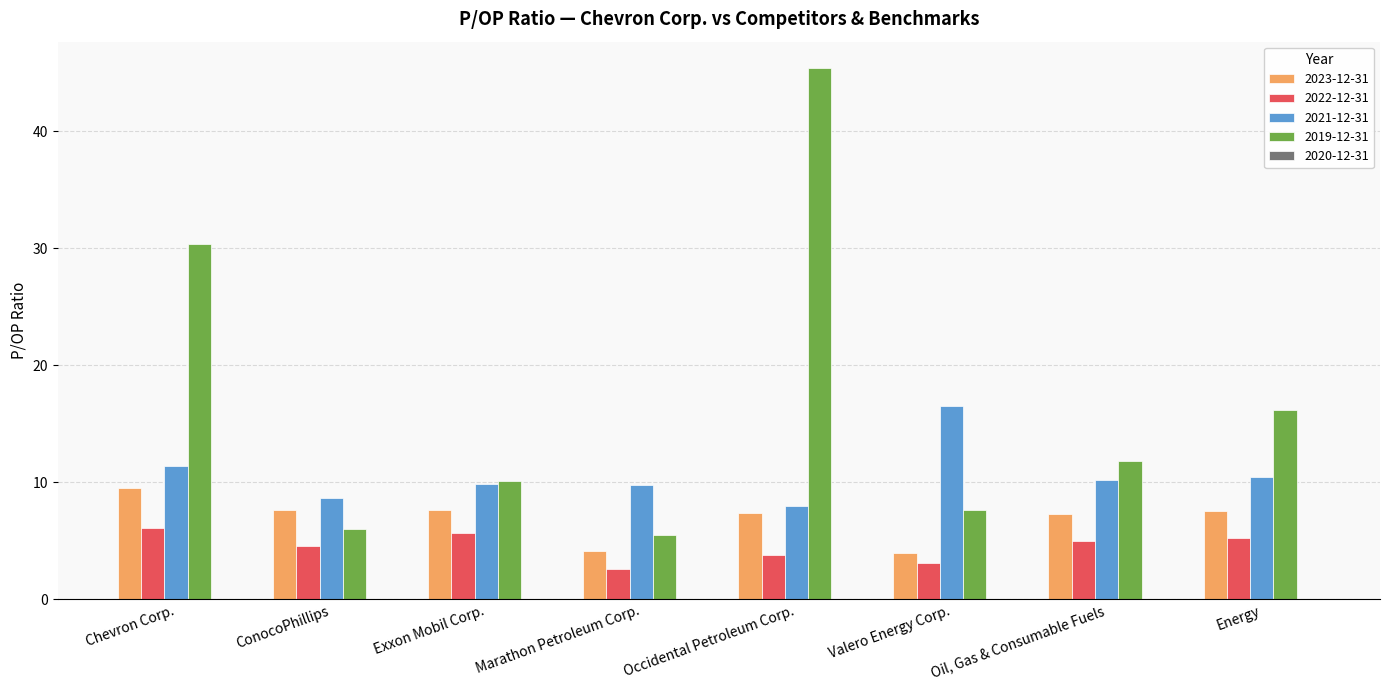

Count the number of categories in the chart.

8